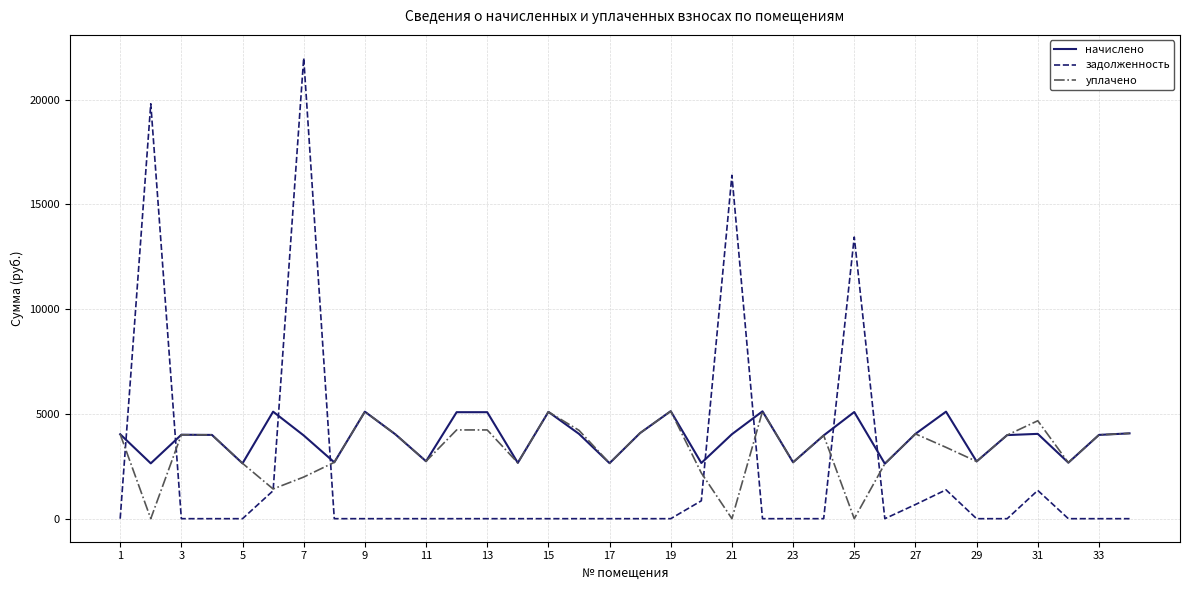

What is the lowest value of the начислено series?

2624.8